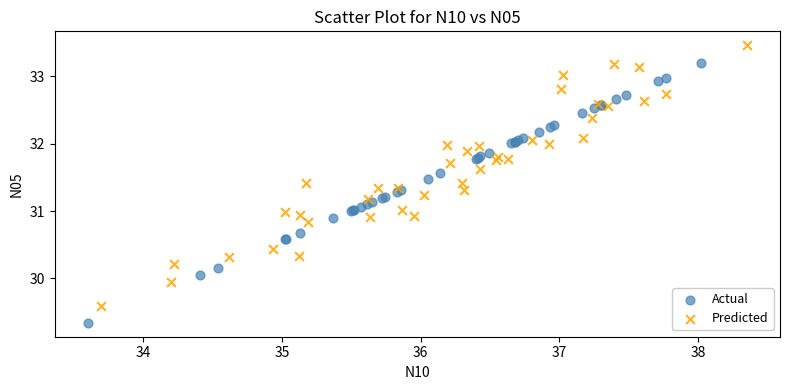

Which series reaches the minimum Y coordinate?

Actual